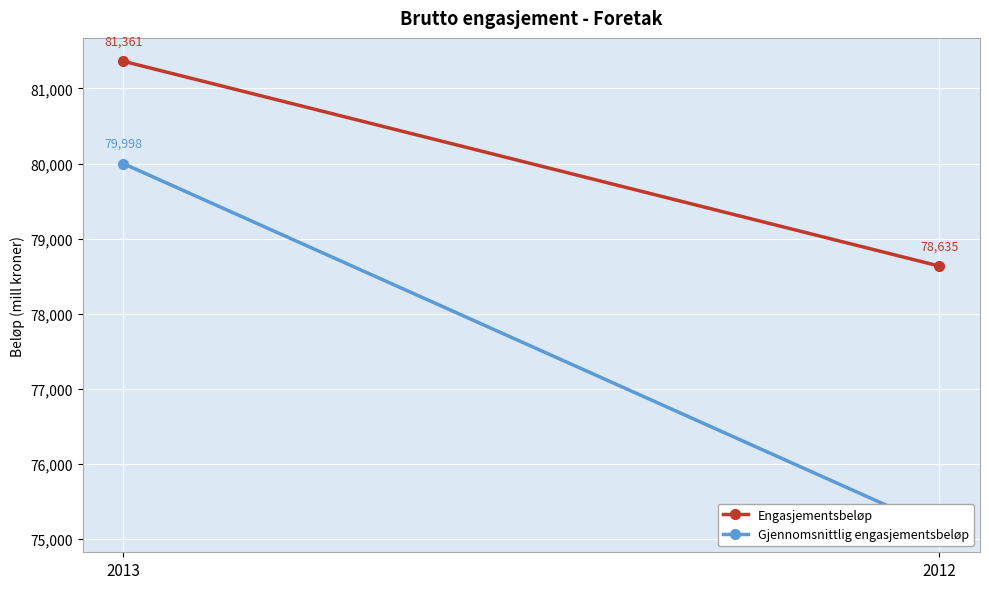

What is the difference between the Gjennomsnittlig engasjementsbeløp values at 2013 and 2012?

4862